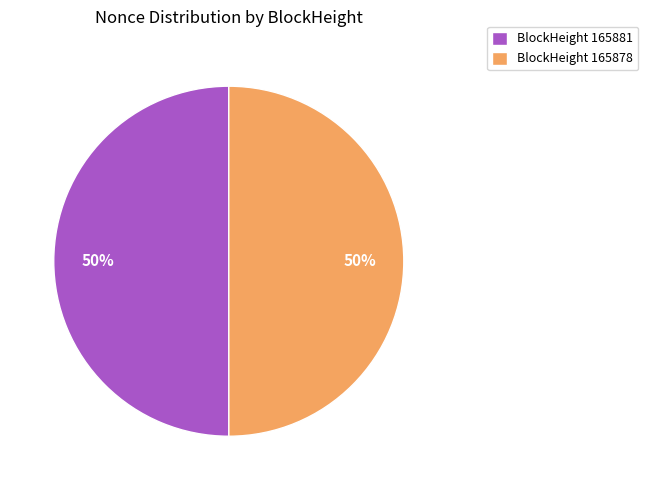

To the nearest percent, what is the average slice percentage?

50%